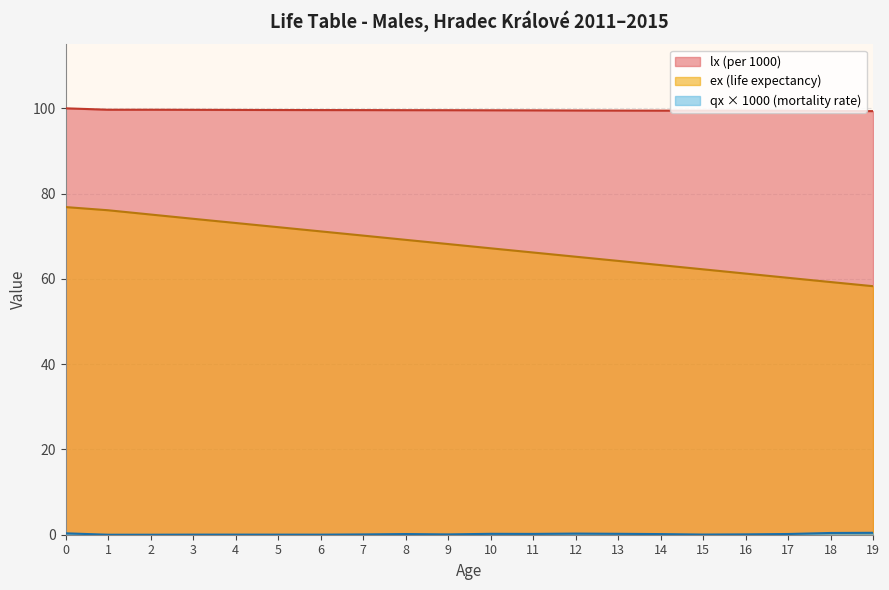

What is the value of the qx_scaled point at the 20th from the left?

0.5